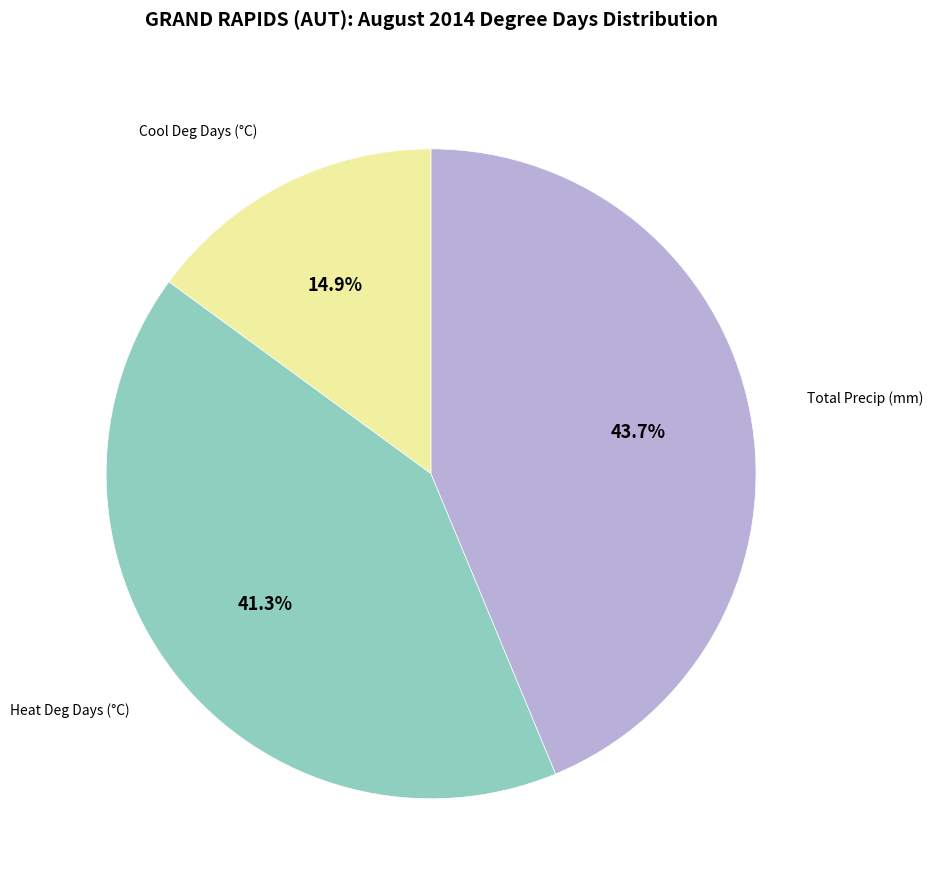

Is there any slice that represents more than half of the pie?

No